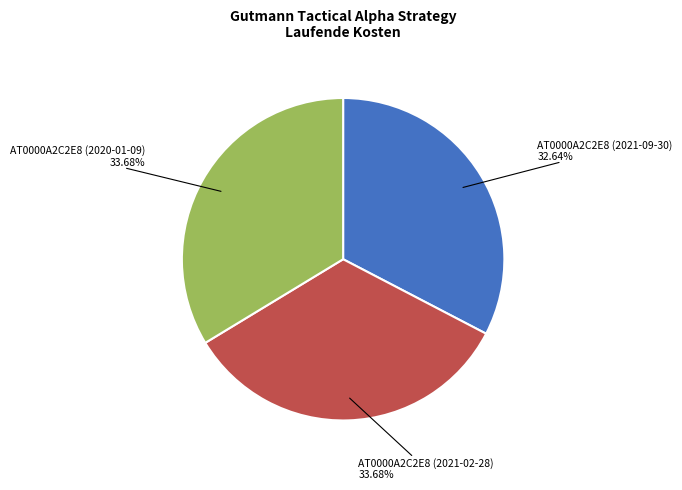

Is there any slice that represents more than half of the pie?

No